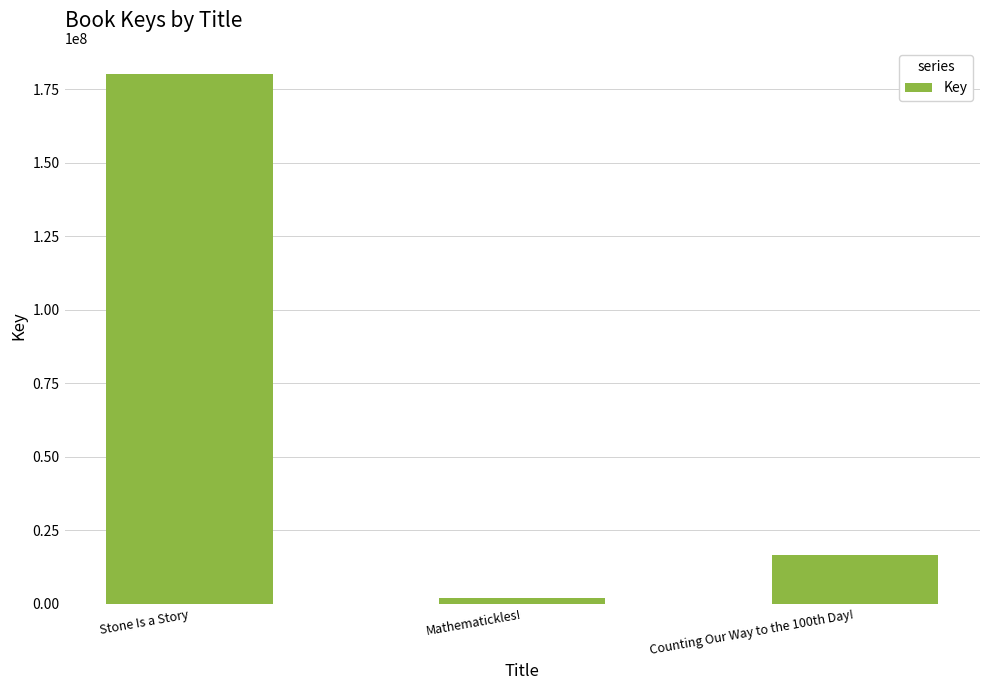

Rank the categories by value from highest to lowest.

Stone Is a Story, Counting Our Way to the 100th Day!, Mathematickles!